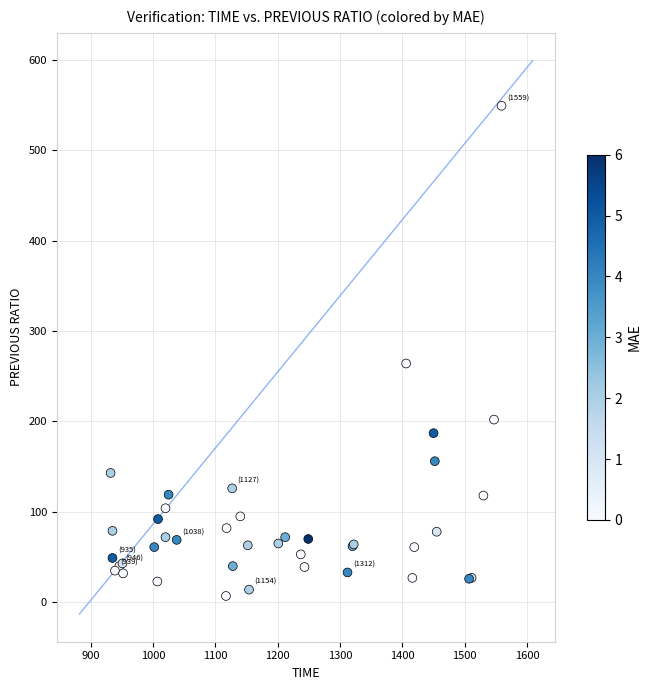

What Y value in the scatter plot is closest to 278?

264